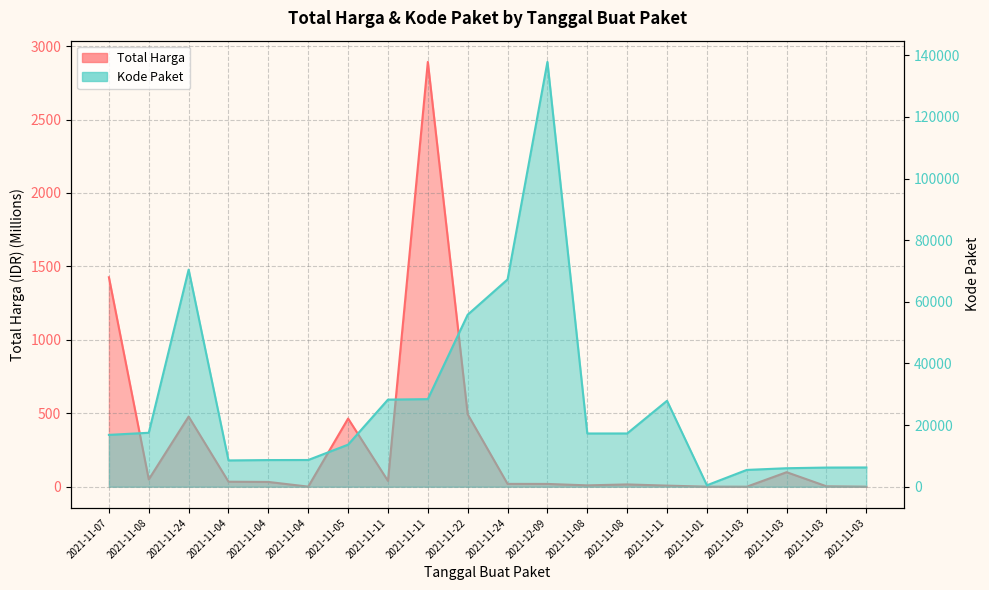

Between 2021-11-11 and 2021-11-03, which is larger?

2021-11-11